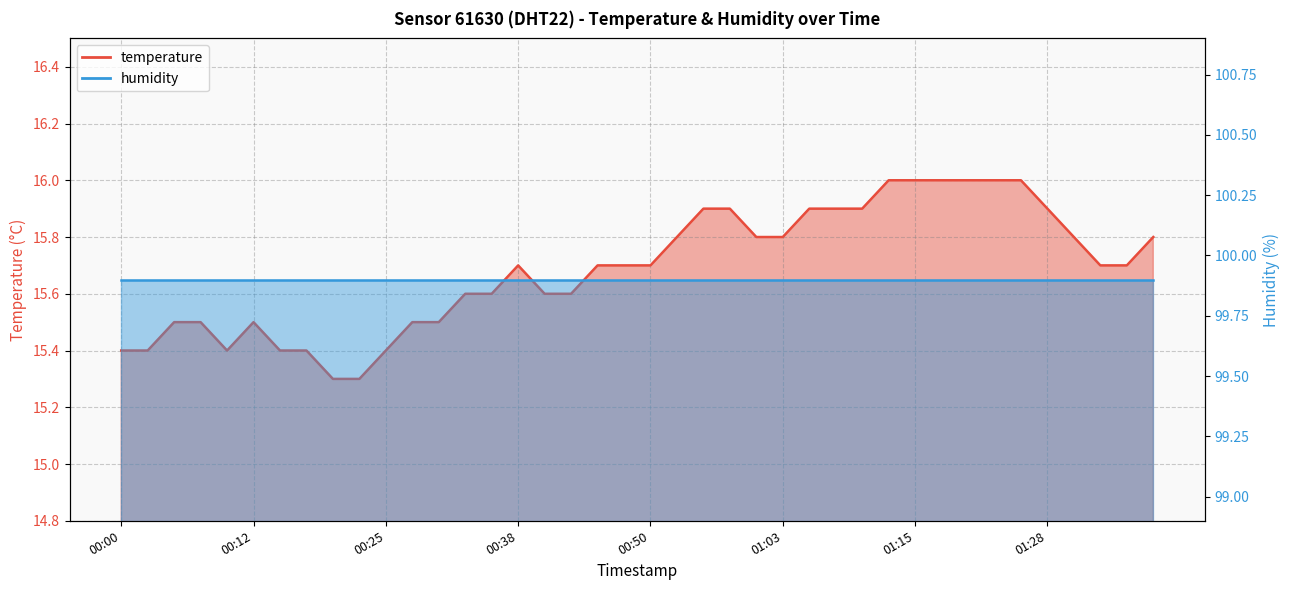

What is the smallest value displayed?

15.3